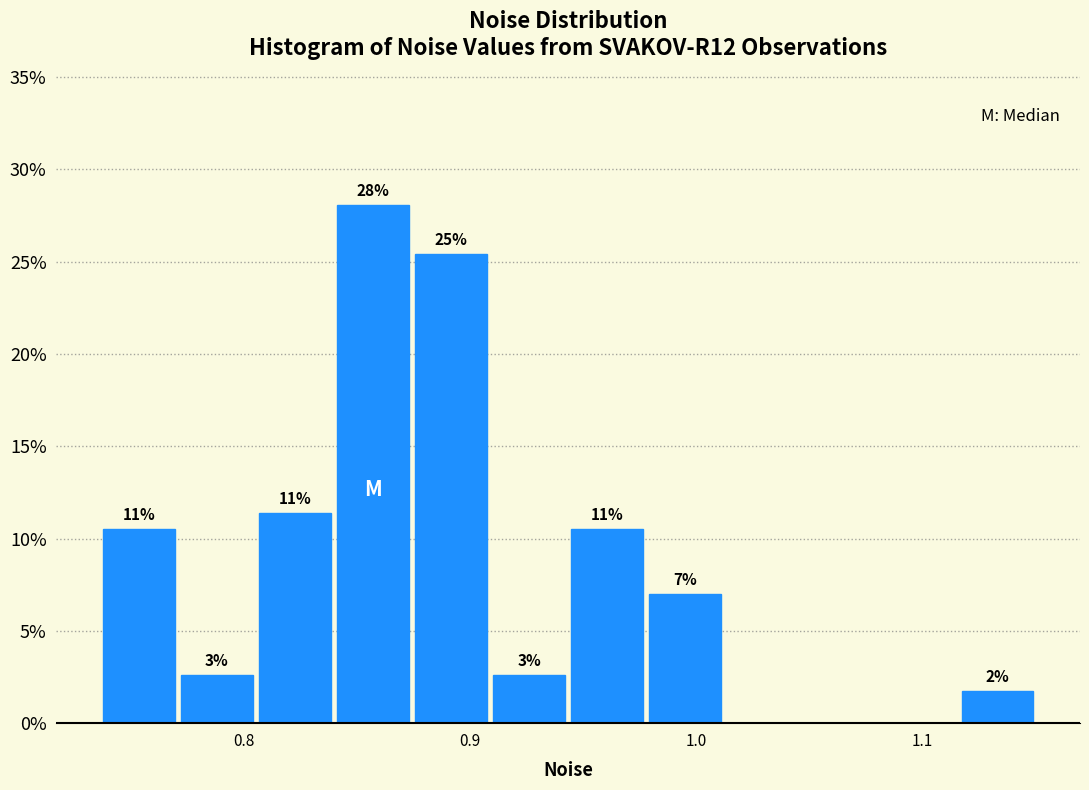

Around what value on the x-axis is the tallest bar? Give the approximate position of its centre, as read against the axis.

0.86